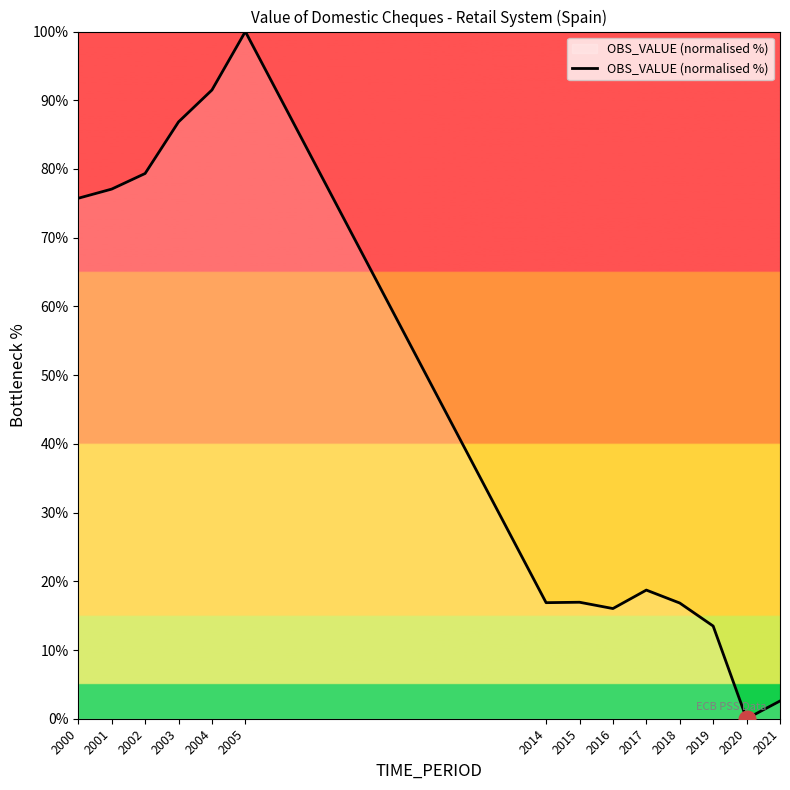

Which category has the lowest value across all series?

2020